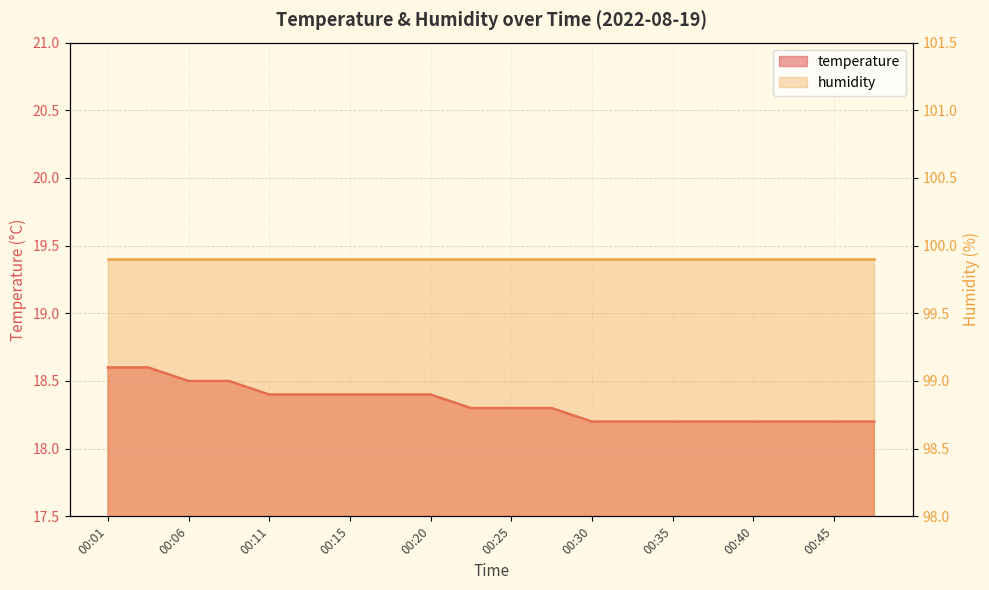

What is the average value?

18.3